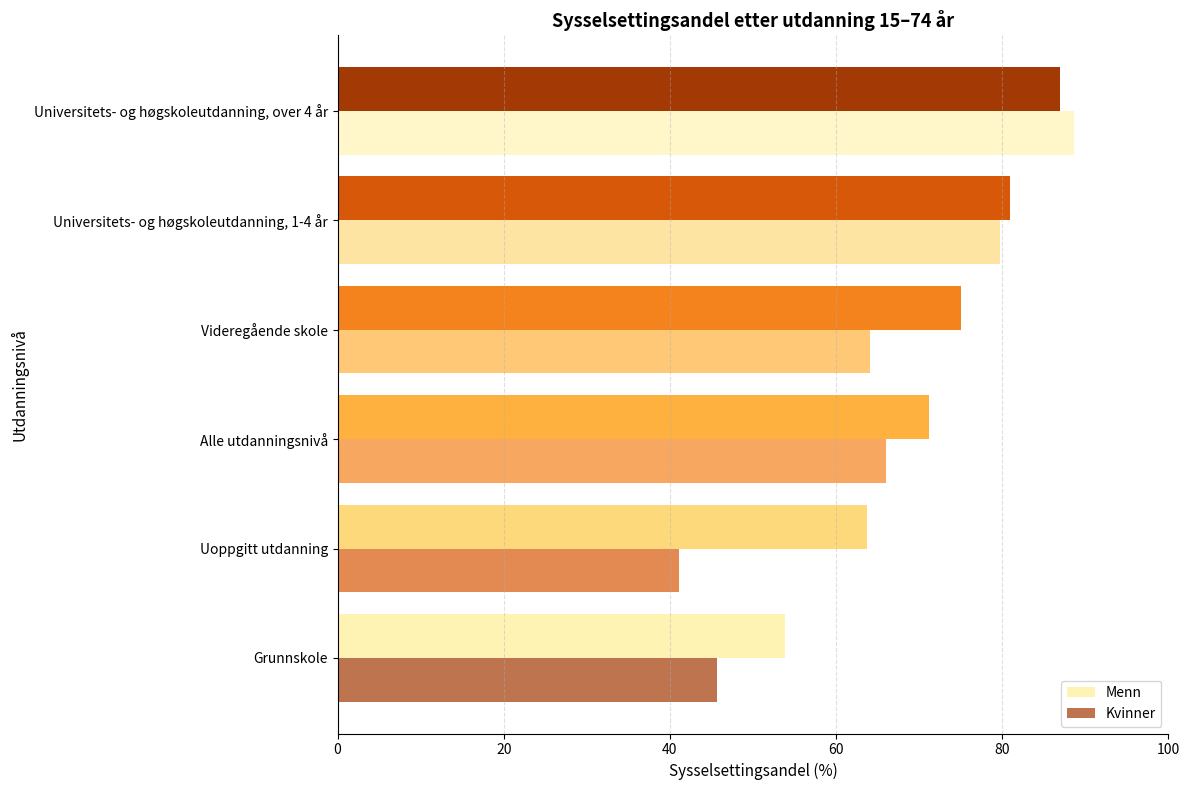

How many series are shown in this chart?

2